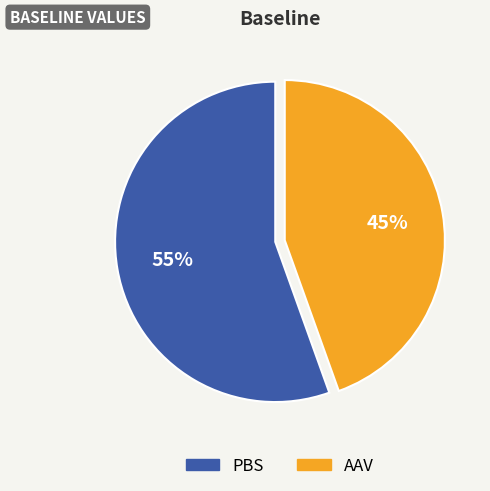

What is the largest slice in the pie chart?

PBS